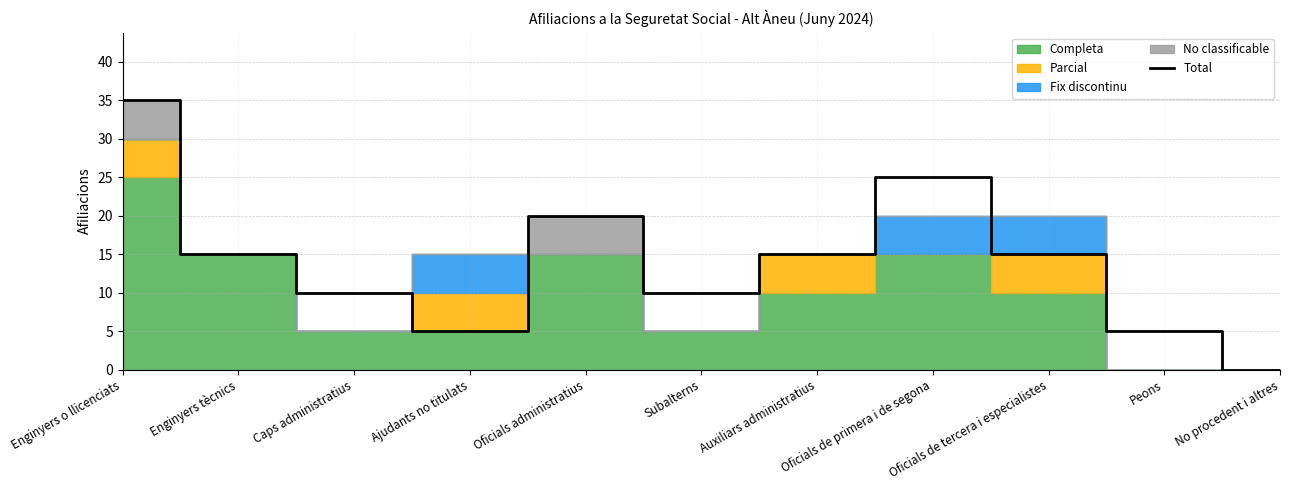

What is the difference between the maximum and minimum values?

35